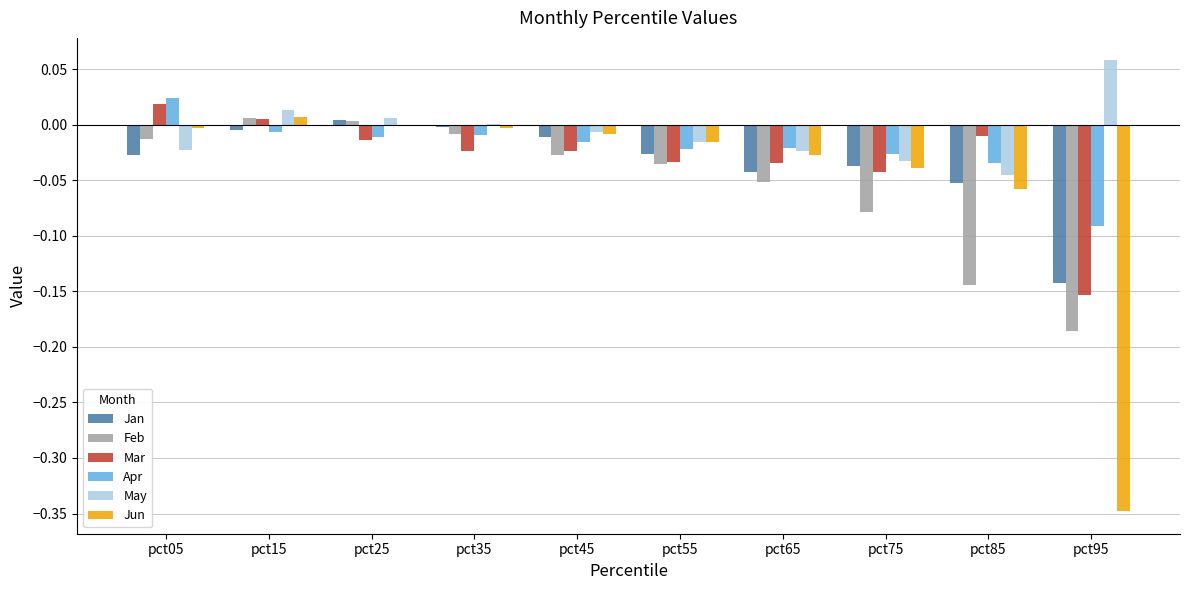

At which category is the sum across all series the highest?

pct15